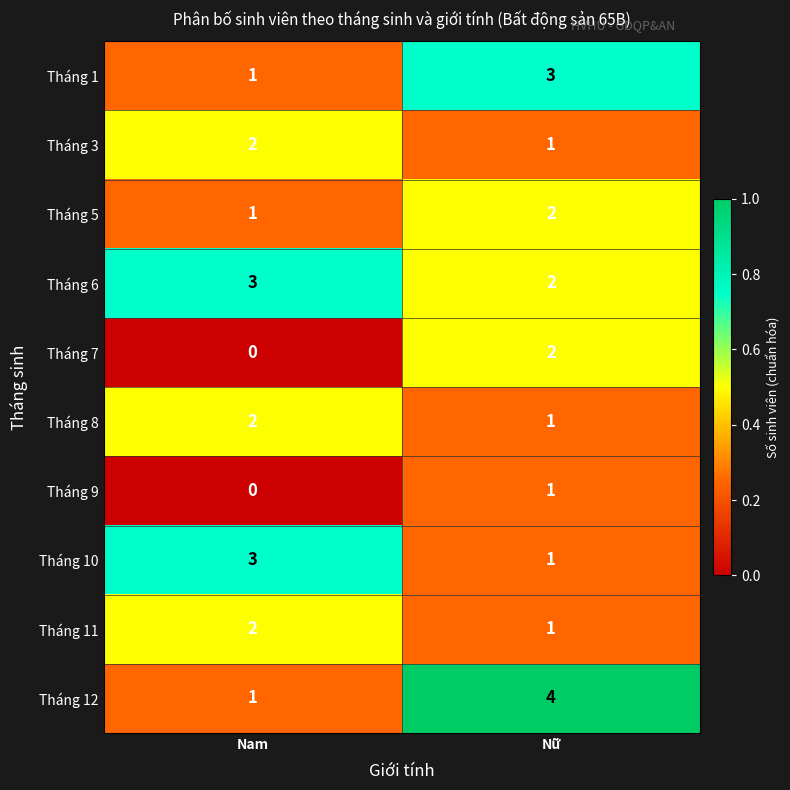

Where is Tháng 12 nearest to the value 2?

Nam